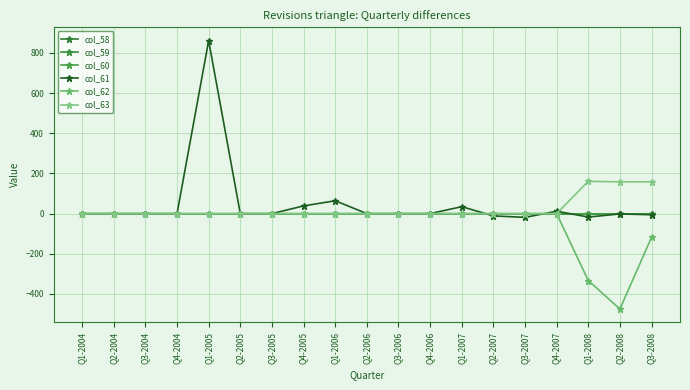

Is this an area chart (filled region under the line)?

No